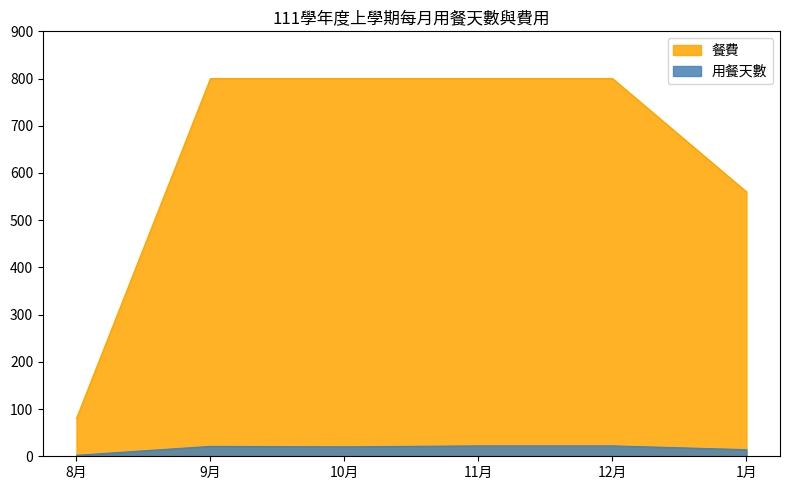

Which category has the lowest value across all series?

8月